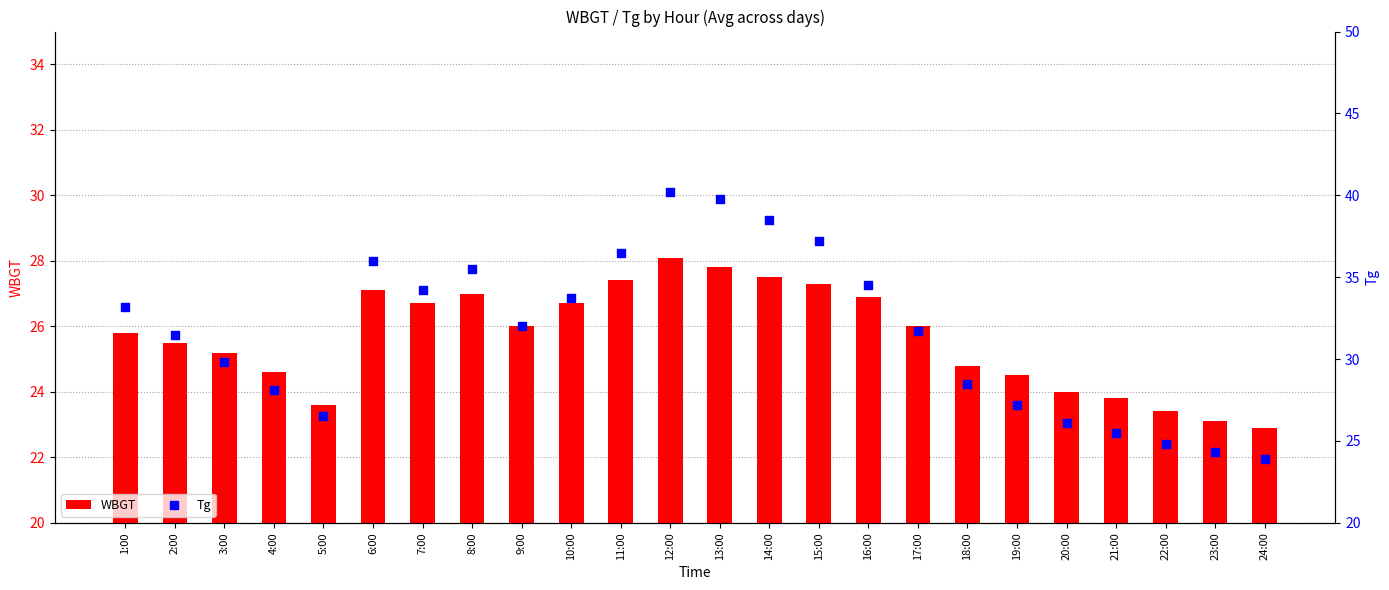

Which series contains the highest Y value?

Tg